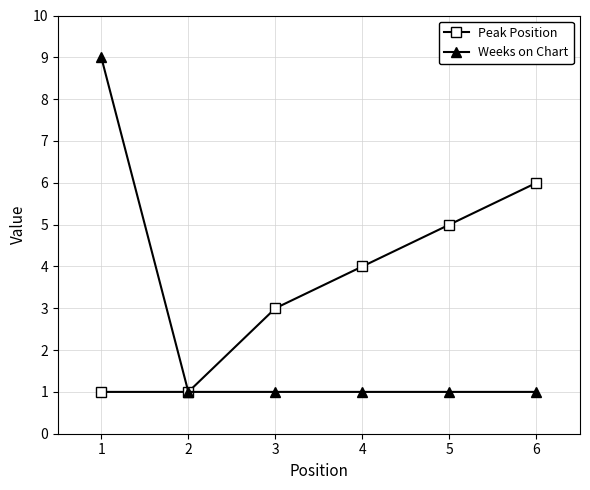

How many lines are shown in the chart?

2